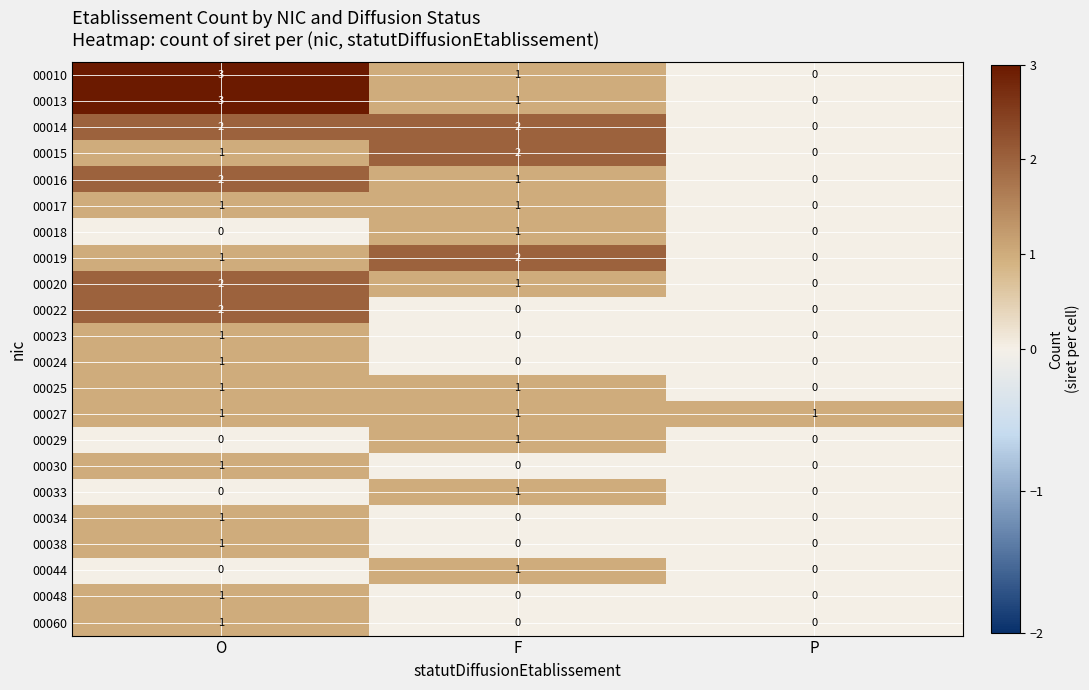

Where is 00016 nearest to the value 1?

F